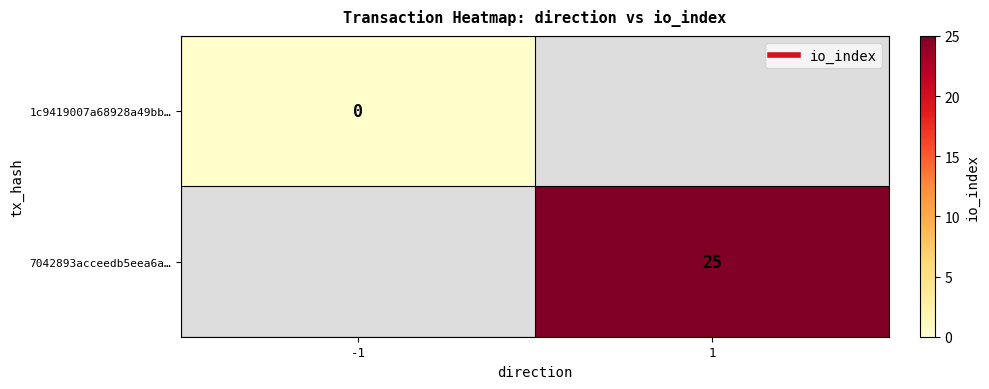

Which category has the highest value across all series?

1